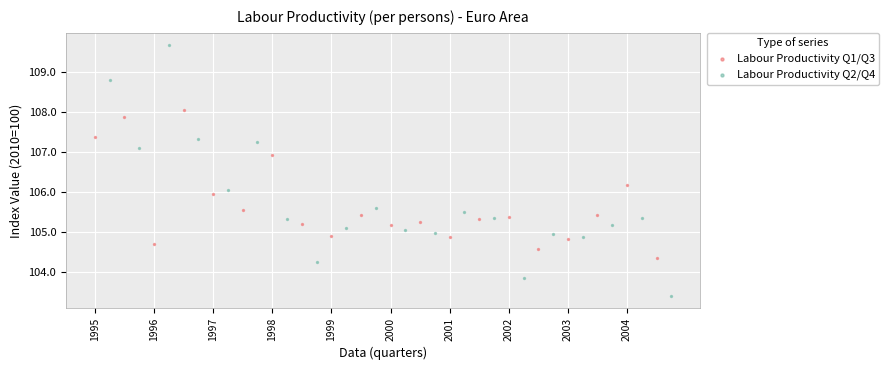

Which series reaches the maximum Y coordinate?

Labour Productivity Q2/Q4